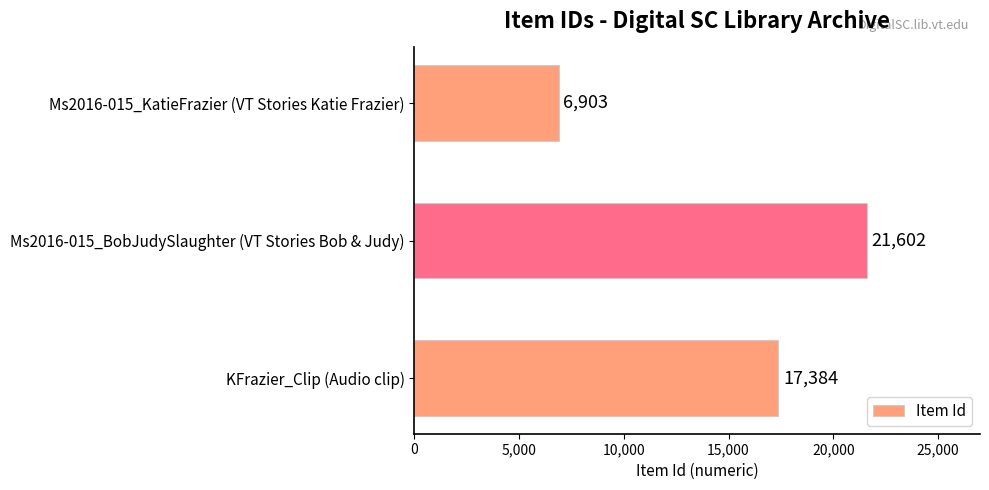

Are the bars horizontal?

Yes